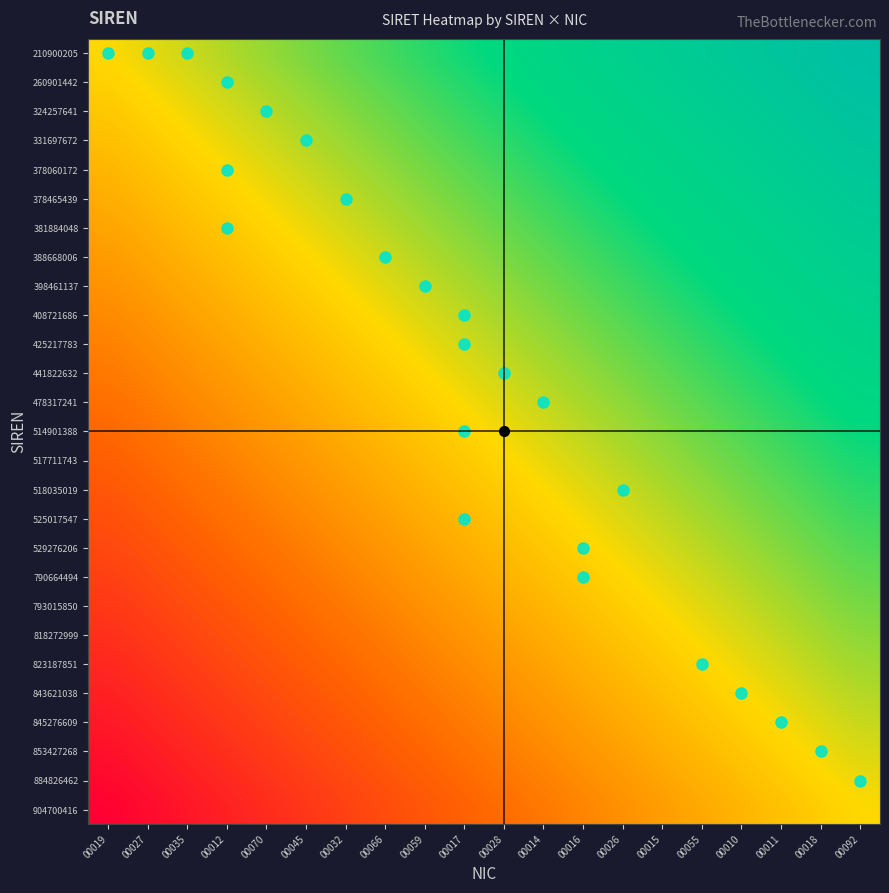

At how many categories does at least one series exceed 0?

20